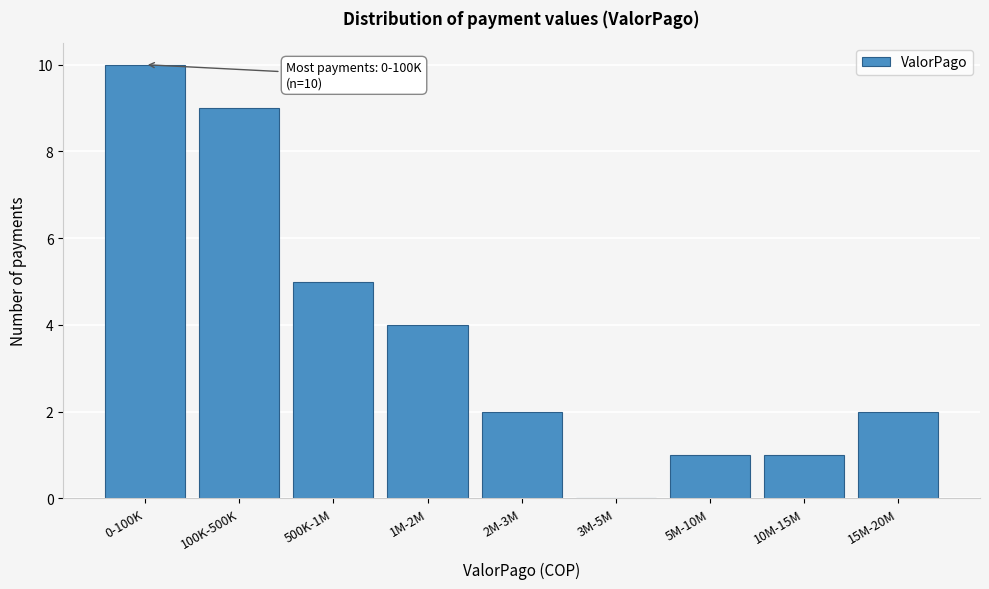

Reading left to right, transcribe all the data shown in this chart.

0-100K=10	100K-500K=9	500K-1M=5	1M-2M=4	2M-3M=2	3M-5M=0	5M-10M=1	10M-15M=1	15M-20M=2